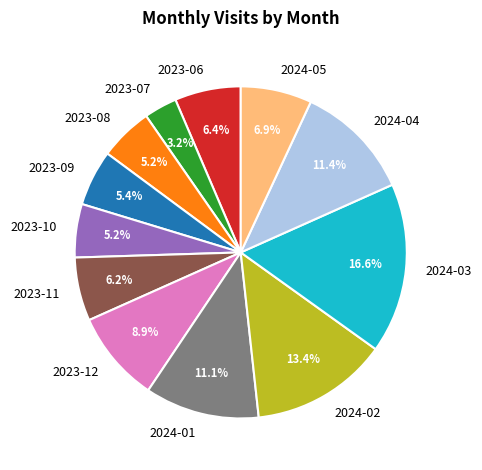

Does 2023-08 account for over 50% of the chart?

No